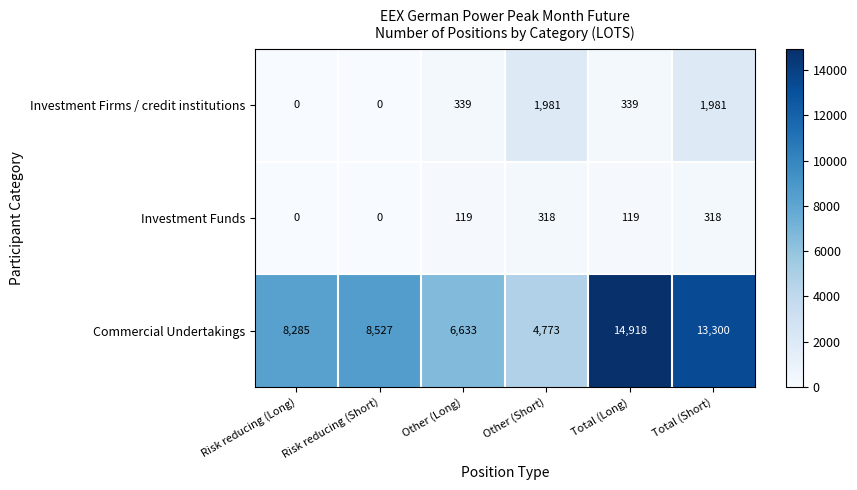

Rank the series by their maximum value, from highest to lowest.

Commercial Undertakings, Investment Firms / credit institutions, Investment Funds